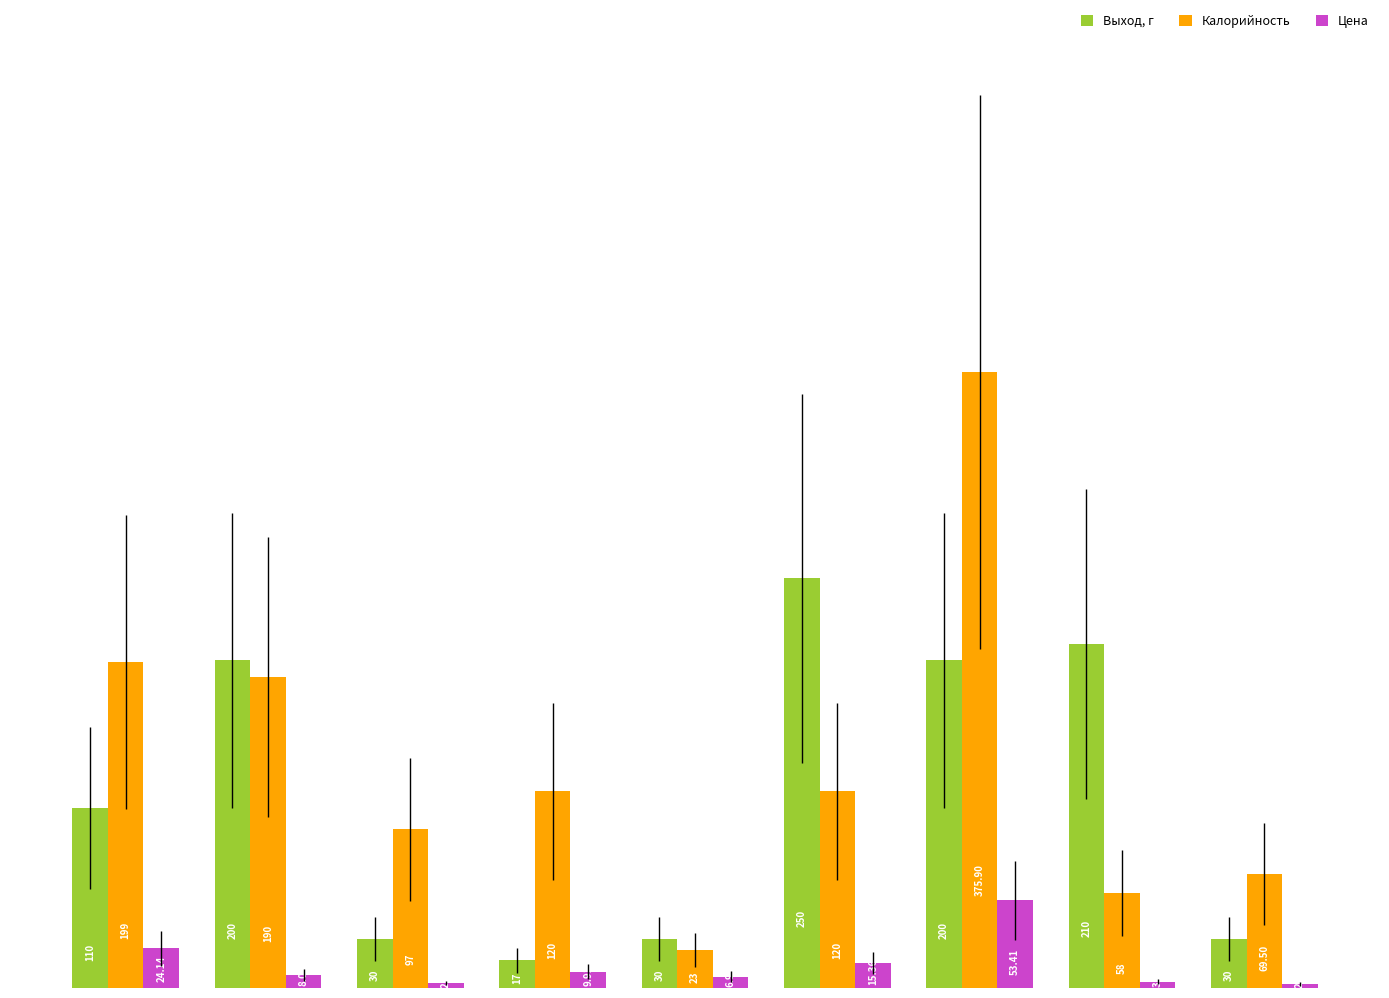

What is the difference between the maximum and minimum values in the Цена series?

51.0